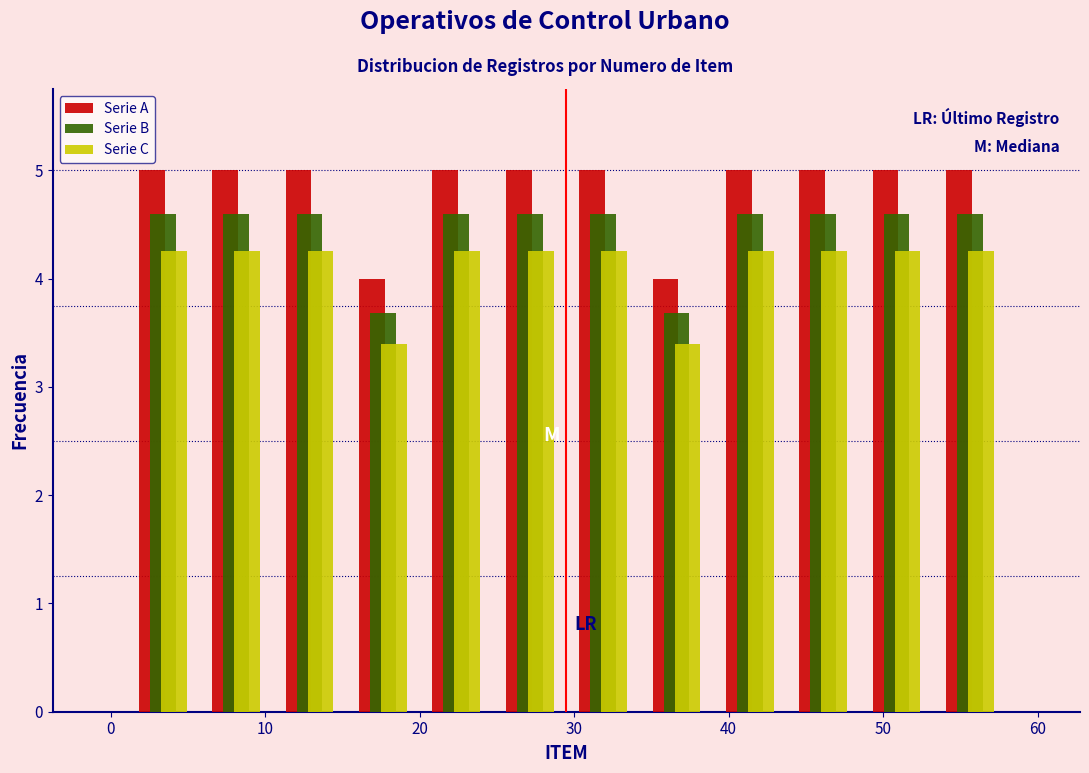

Reading left to right, transcribe this chart: for each range on the x-axis, give the height of each series' bar. Neither the bar edges nor the heights are printed on the chart, so give them approximately, as read against the axes.

1 to 6: Serie A=5.0	Serie B=4.6	Serie C=4.3
6 to 11: Serie A=5.0	Serie B=4.6	Serie C=4.3
11 to 15: Serie A=5.0	Serie B=4.6	Serie C=4.3
15 to 20: Serie A=4.0	Serie B=3.7	Serie C=3.4
20 to 25: Serie A=5.0	Serie B=4.6	Serie C=4.3
25 to 30: Serie A=5.0	Serie B=4.6	Serie C=4.3
30 to 34: Serie A=5.0	Serie B=4.6	Serie C=4.3
34 to 39: Serie A=4.0	Serie B=3.7	Serie C=3.4
39 to 44: Serie A=5.0	Serie B=4.6	Serie C=4.3
44 to 49: Serie A=5.0	Serie B=4.6	Serie C=4.3
49 to 53: Serie A=5.0	Serie B=4.6	Serie C=4.3
53 to 58: Serie A=5.0	Serie B=4.6	Serie C=4.3